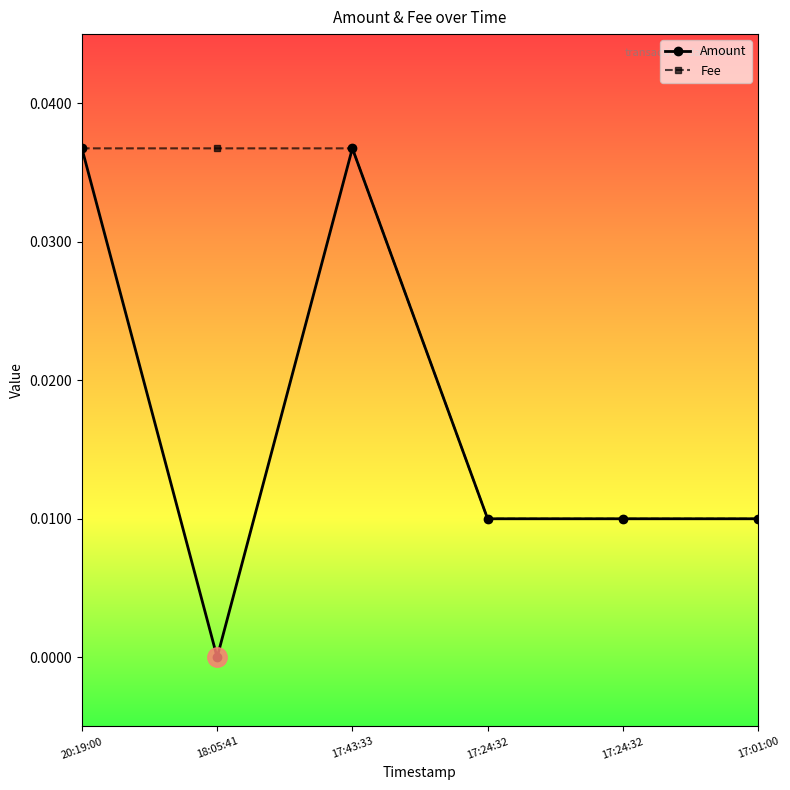

At which category is the sum across all series the highest?

20:19:00